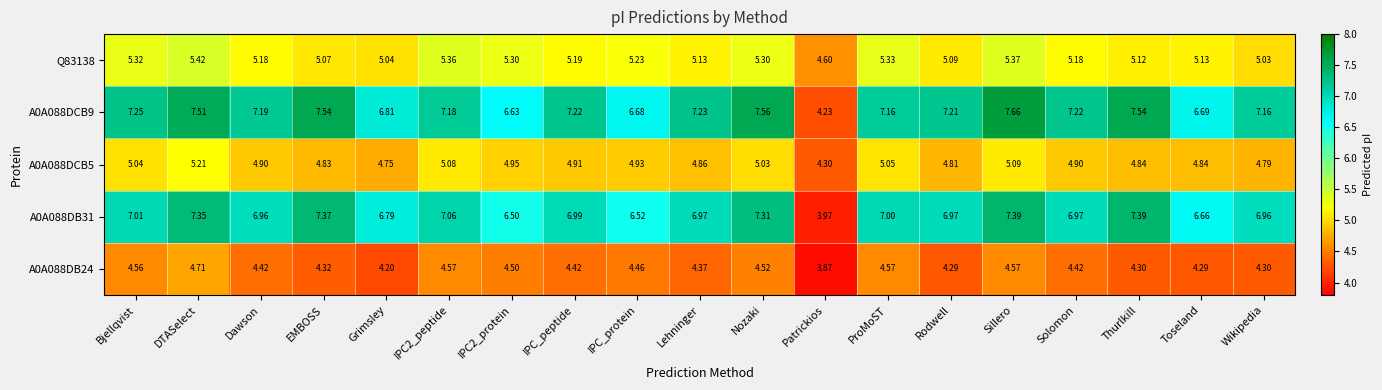

How many distinct data groups are displayed?

5